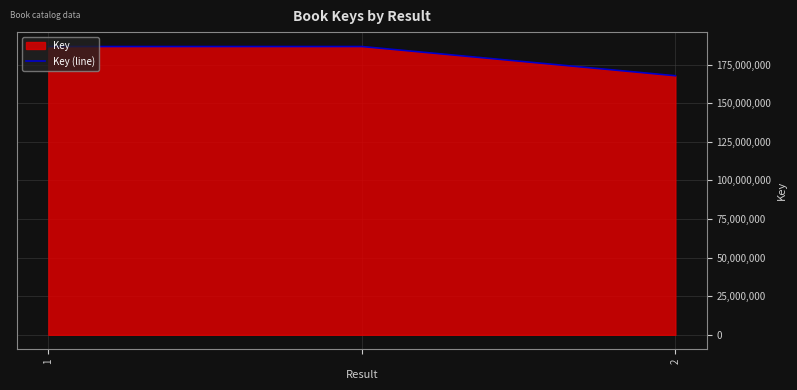

What is the difference between the maximum and minimum values?

18929984